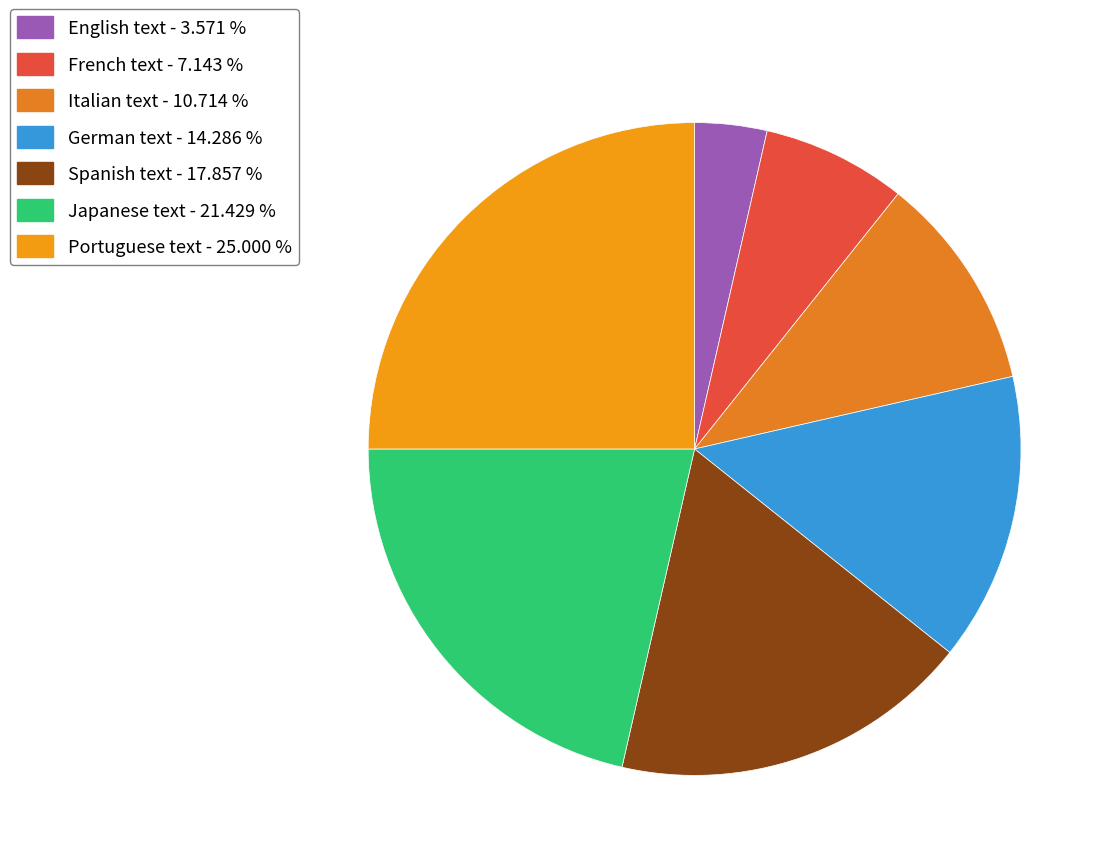

To the nearest percent, what percentage of the pie is Spanish text?

18%